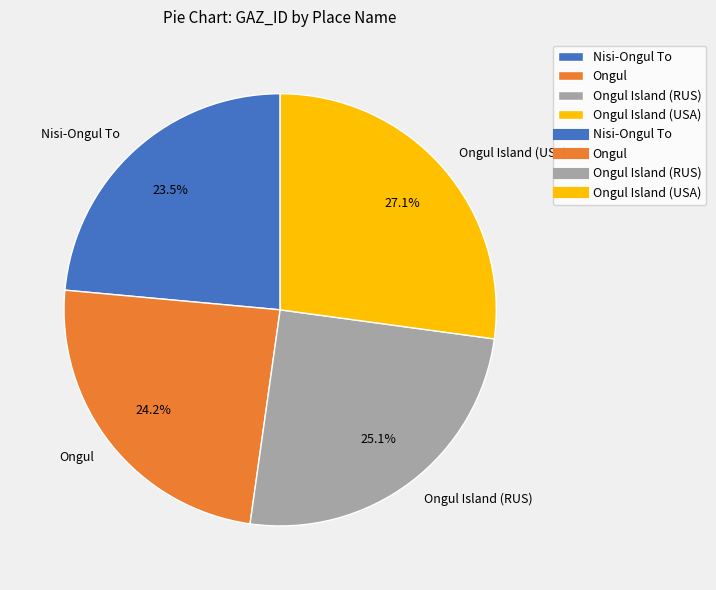

Count the number of slices in the pie.

4